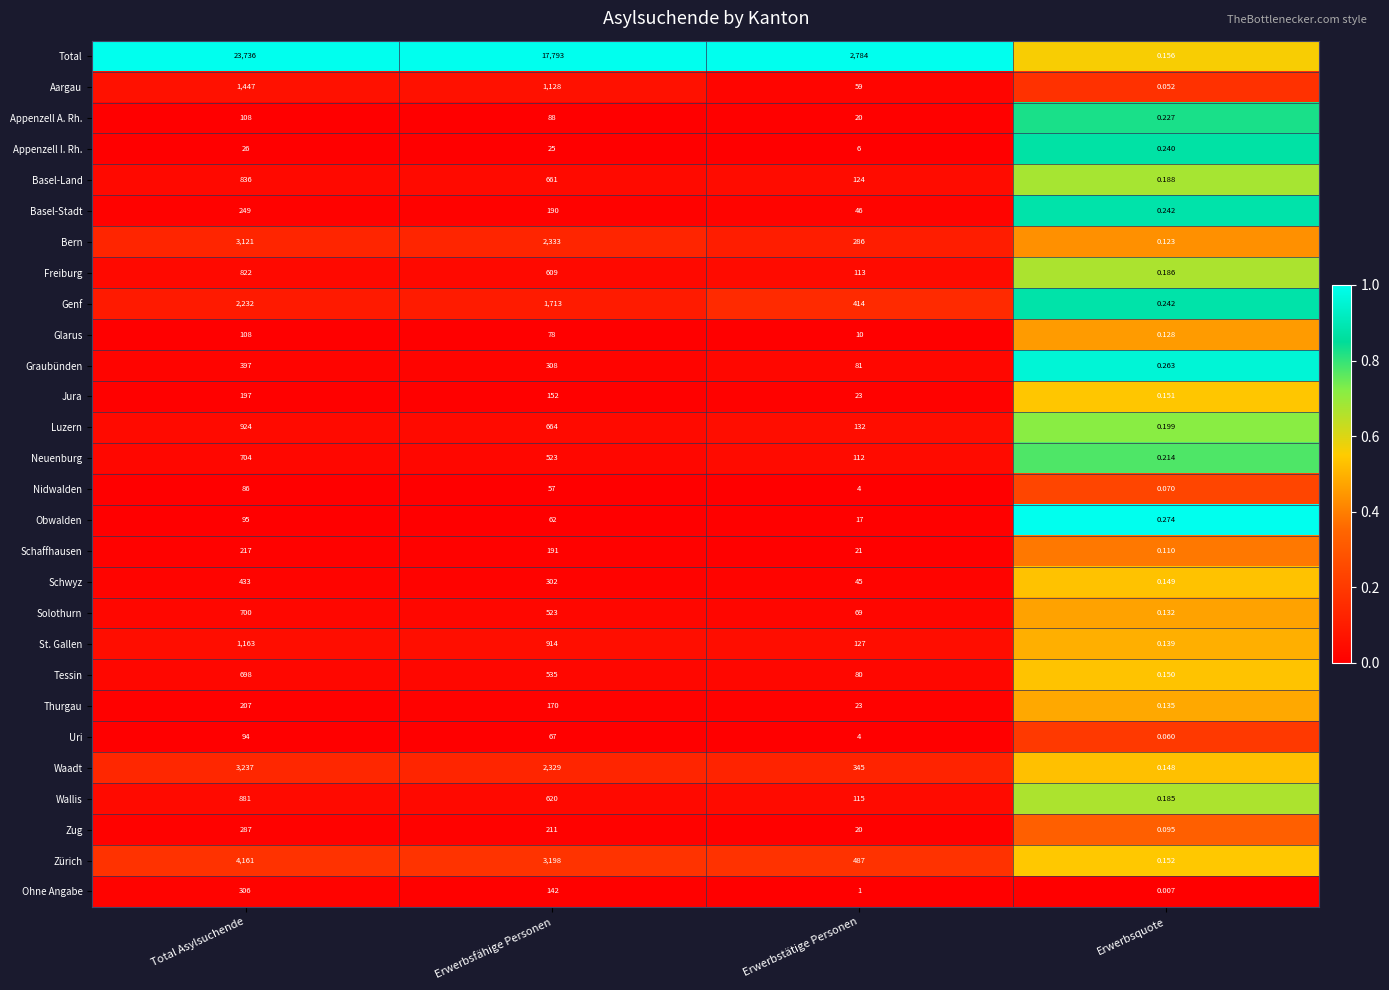

At which label does Ohne Angabe first exceed 142?

Total Asylsuchende